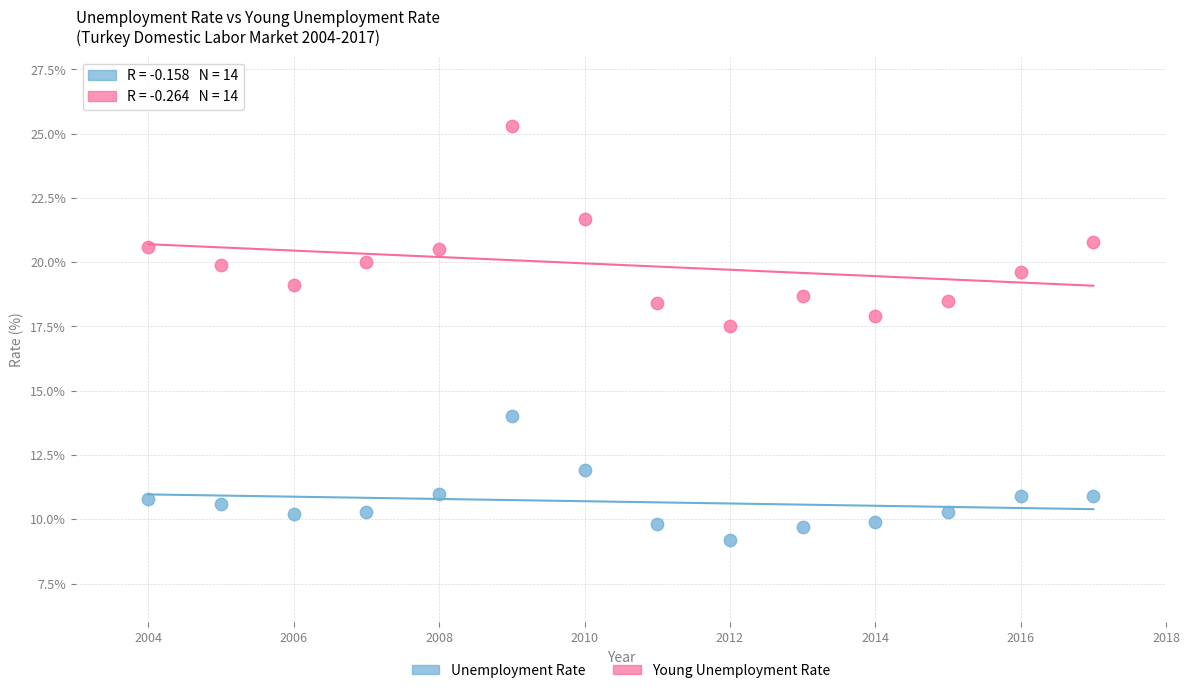

Across all series, what Y value is closest to 17?

17.5